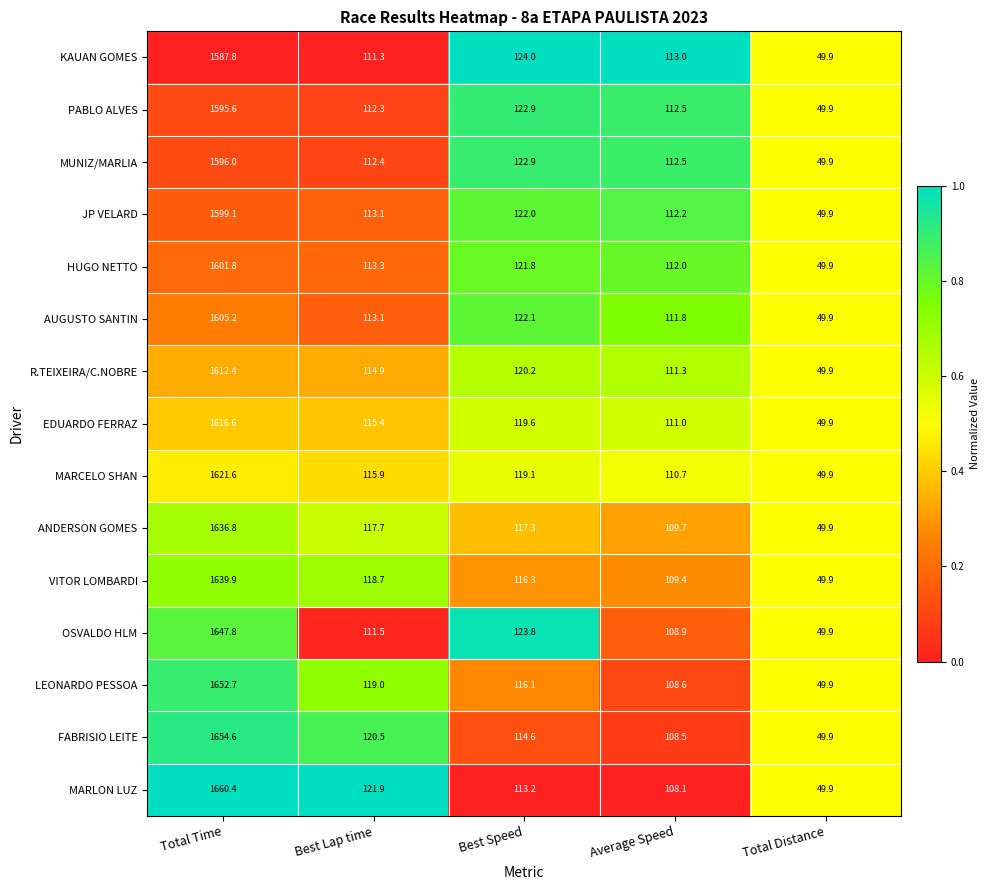

How many categories are shown in the chart?

5